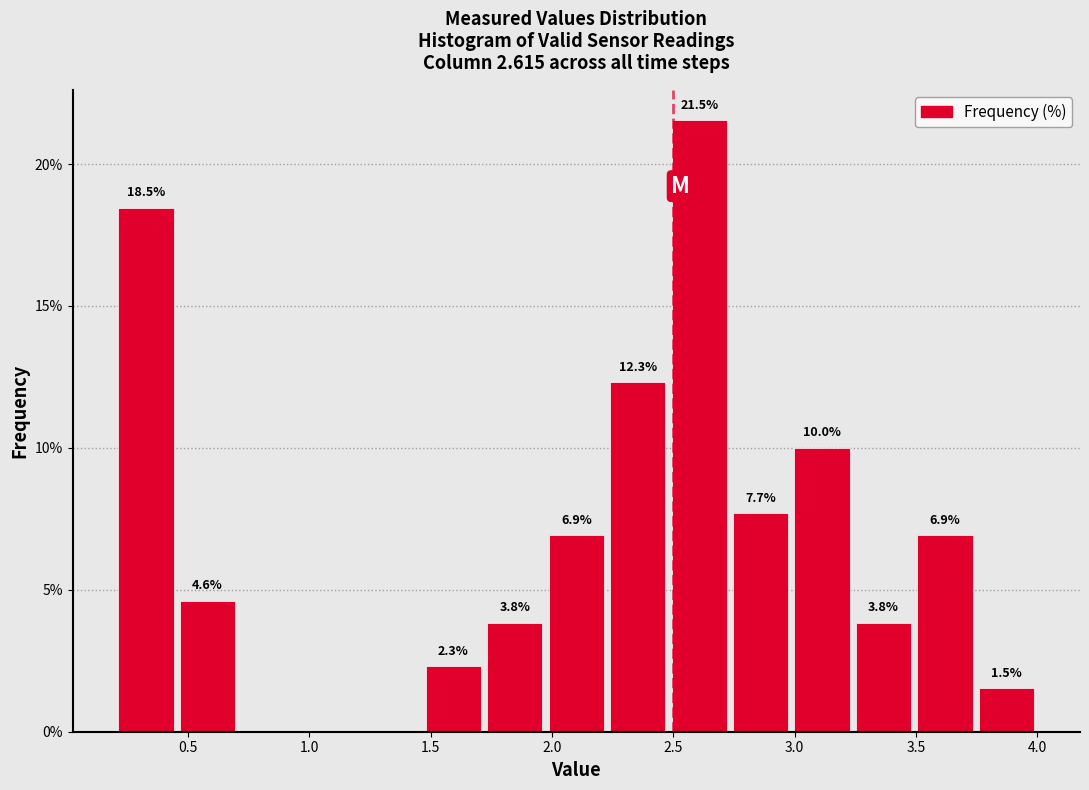

Which range on the x-axis has the tallest bar?

2.50 to 2.75